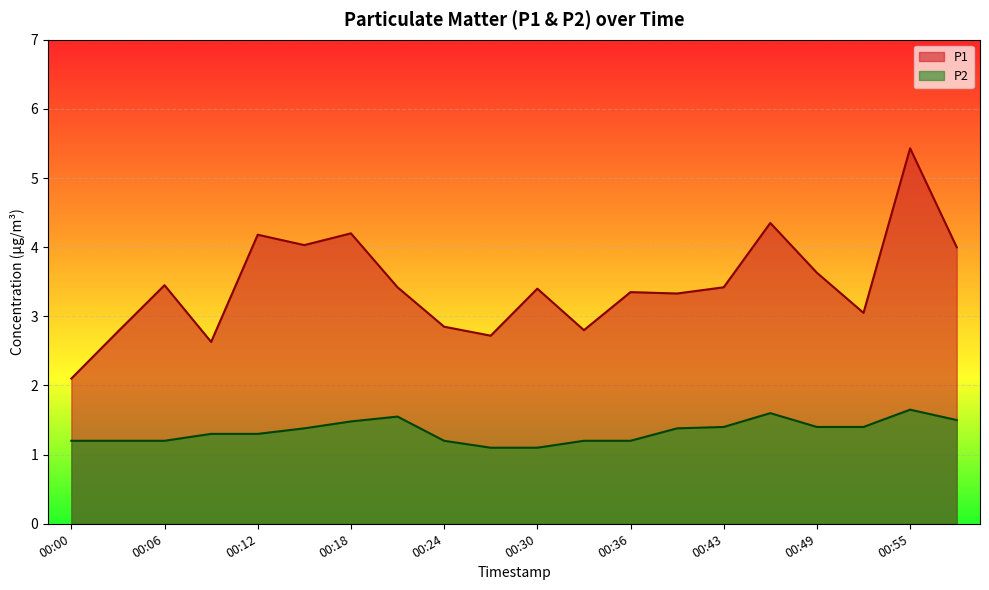

What is the sum of all P2 values?

26.7